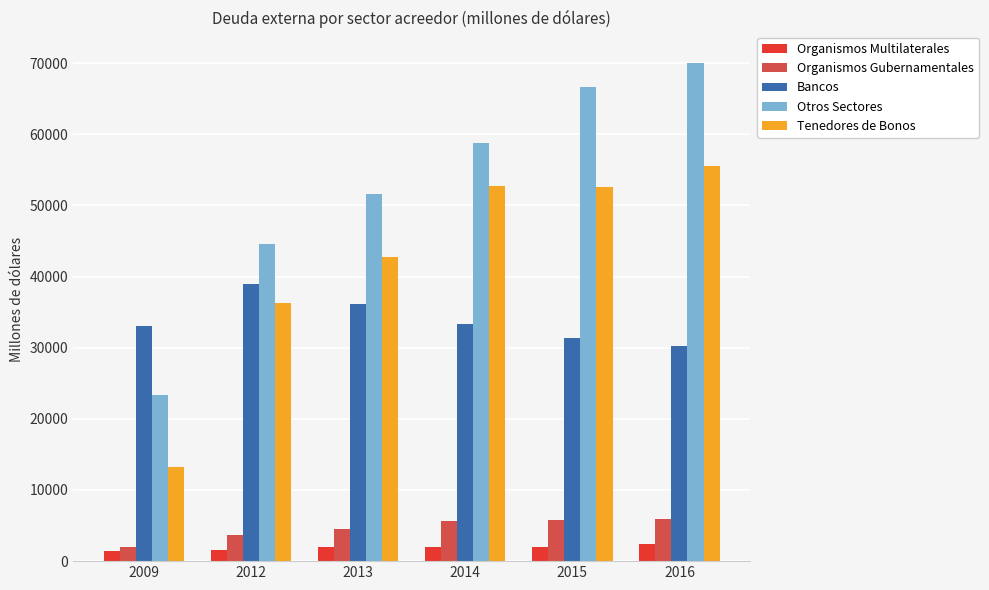

How many bars are there in total?

30